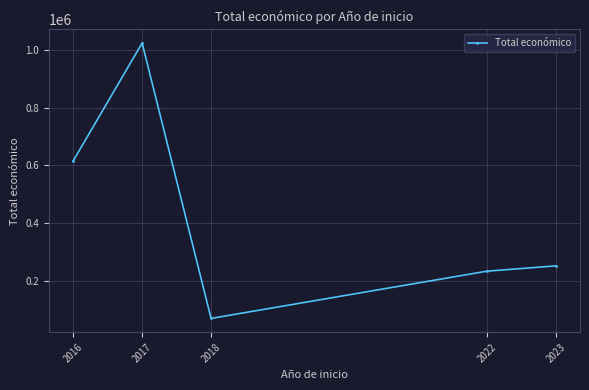

Read the value at 2018.

68803